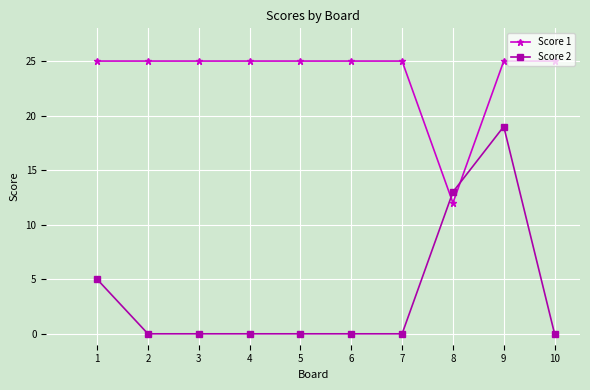

Between 8 and 9, which series saw the biggest shift?

Score 1